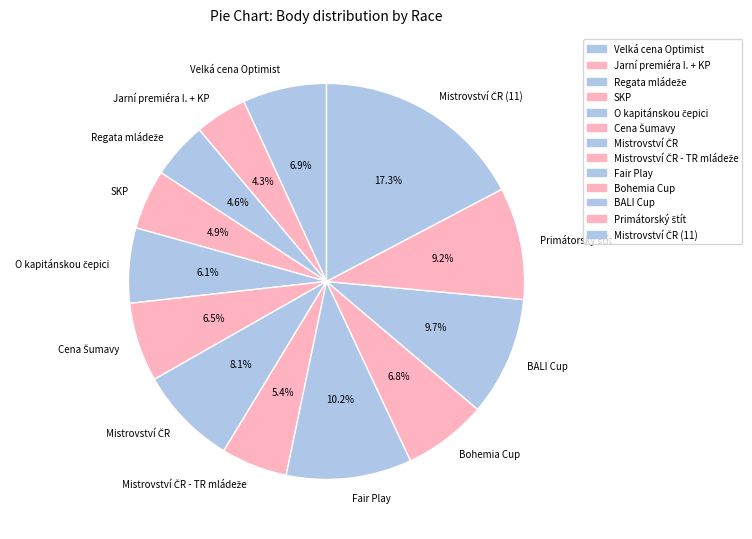

What percentage is NOT represented by BALI Cup?

90.3%